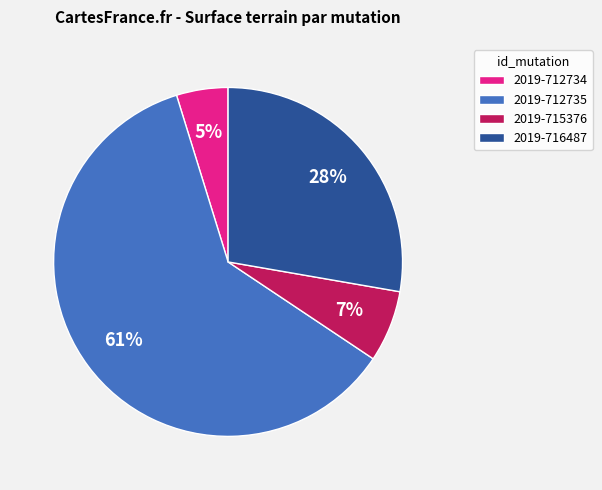

Which category has the biggest portion of the pie?

2019-712735